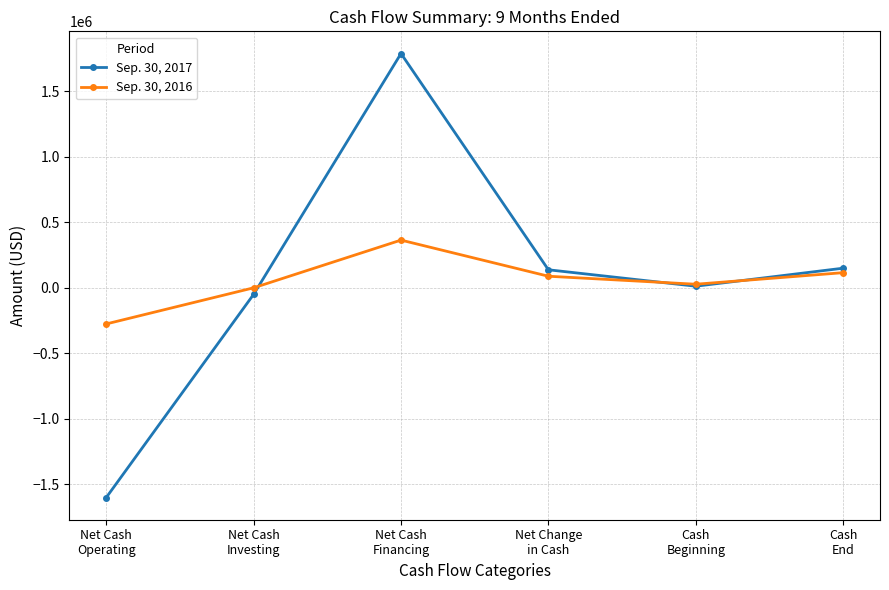

Which series has the largest range (max minus min)?

Sep. 30, 2017